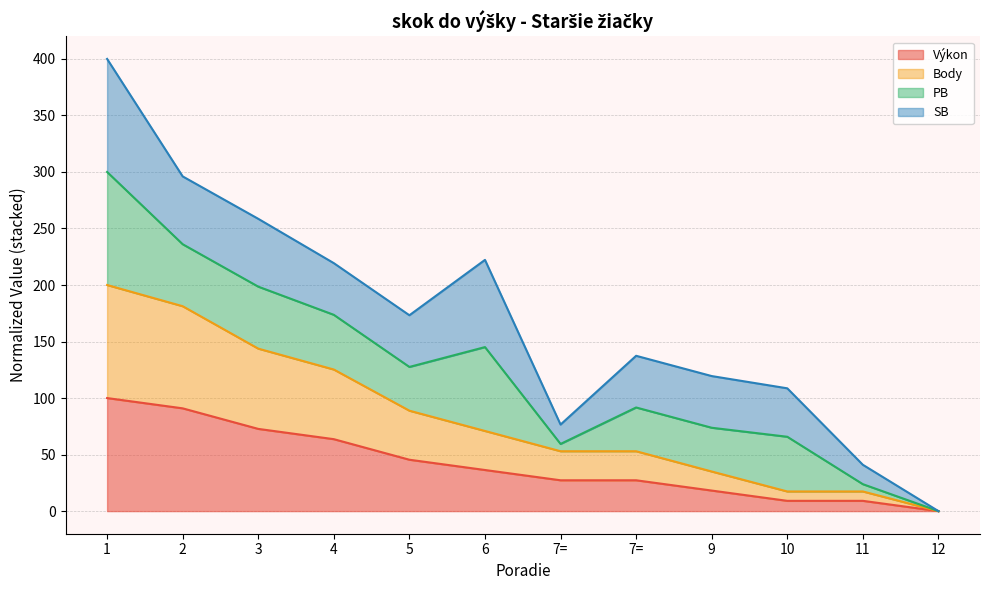

Does the chart have visible grid lines?

Yes